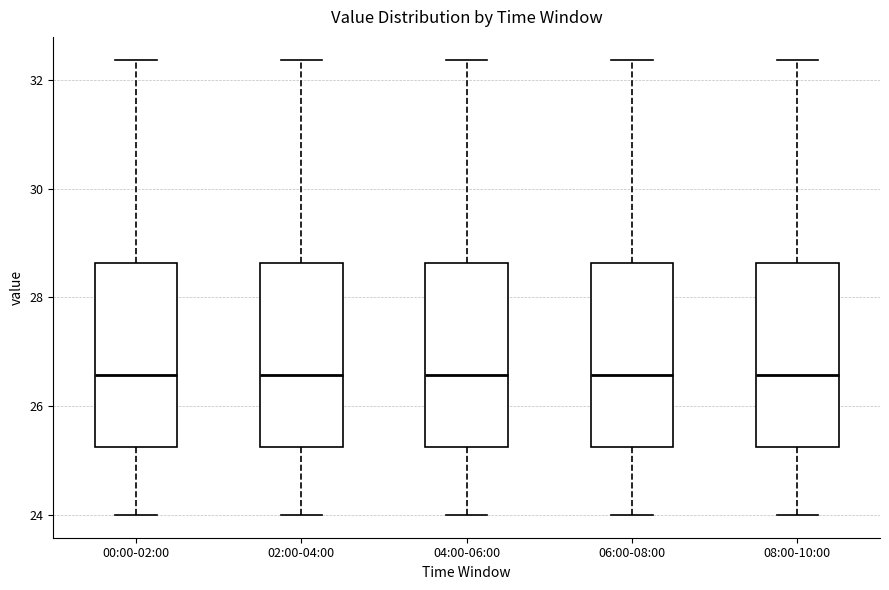

Reading left to right, read every box against the y-axis: the position of its median line, the range the box covers, and the ends of its whiskers. The values are not printed on the chart, so give them approximately, as read against the axis.

00:00-02:00: median 26.6, box 25.2 to 28.6, whiskers 24.0 to 32.4
02:00-04:00: median 26.6, box 25.2 to 28.6, whiskers 24.0 to 32.4
04:00-06:00: median 26.6, box 25.2 to 28.6, whiskers 24.0 to 32.4
06:00-08:00: median 26.6, box 25.2 to 28.6, whiskers 24.0 to 32.4
08:00-10:00: median 26.6, box 25.2 to 28.6, whiskers 24.0 to 32.4